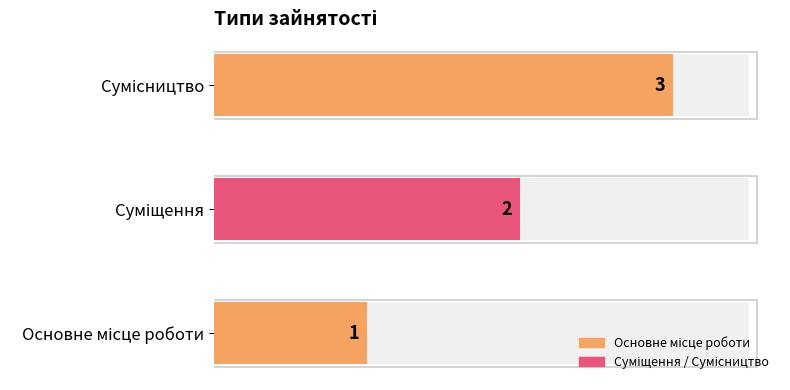

What is the difference between the maximum and minimum values?

2